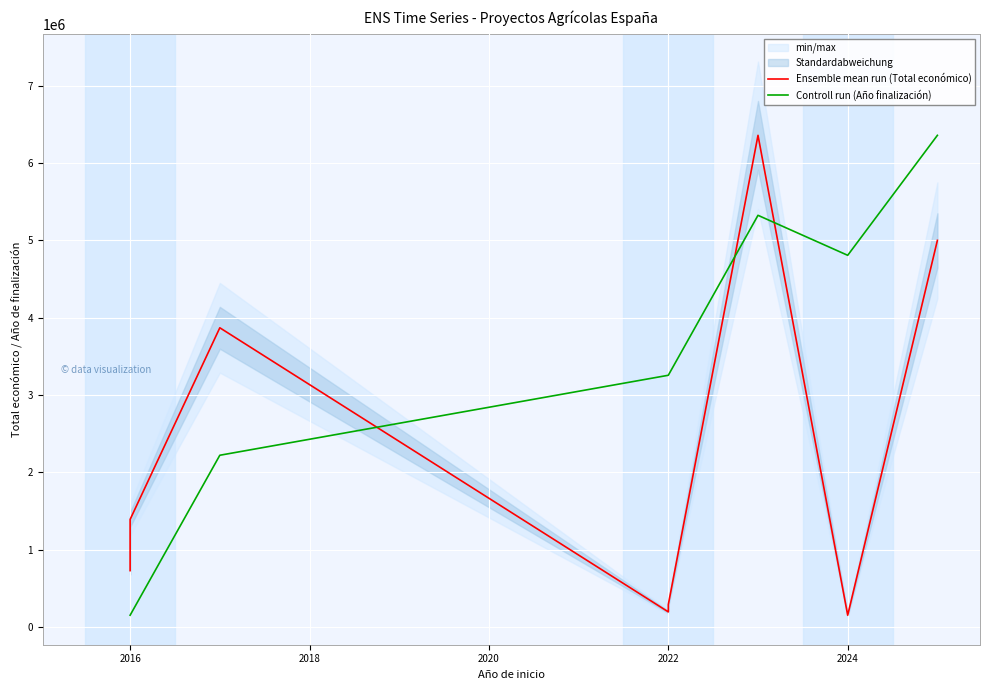

Which series has the largest range (max minus min)?

Ensemble mean run (Total económico)